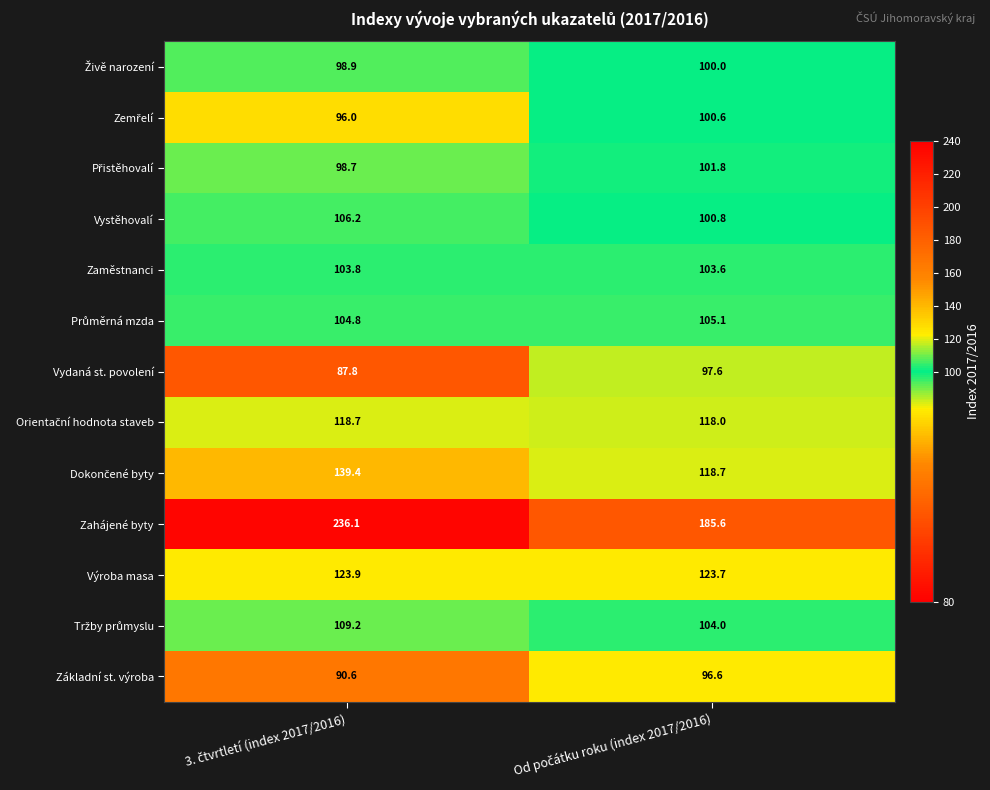

Which series has the largest total across all categories?

Zahájené byty